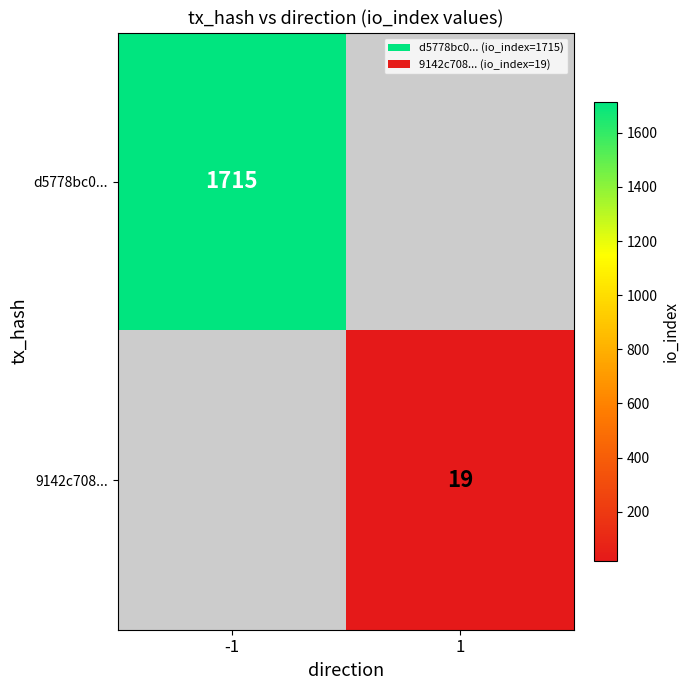

Is it true that 9142c708... equals 19 at 1?

True